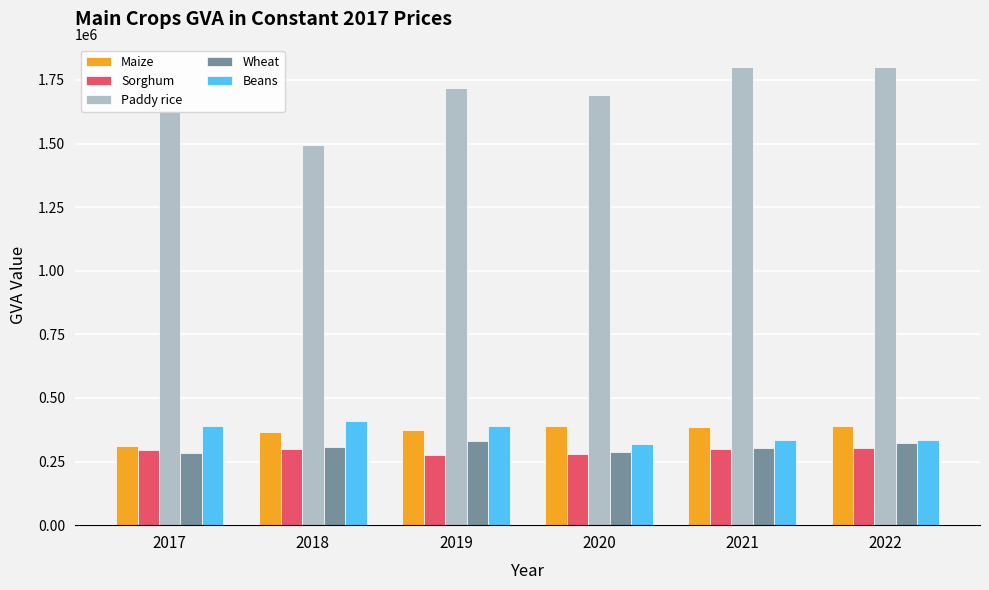

What value does the Sorghum series have at 2018?

298689